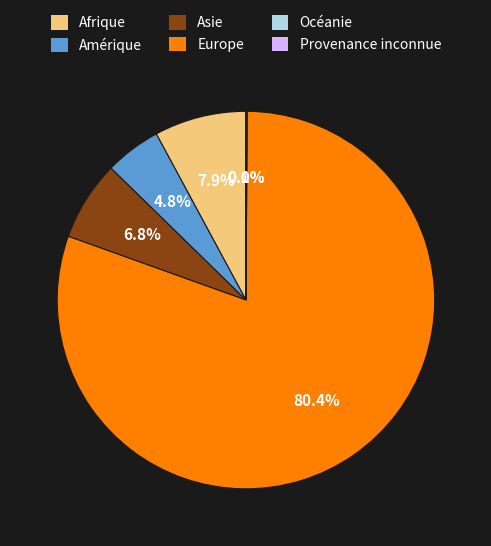

What percentage is NOT represented by Amérique?

95.2%